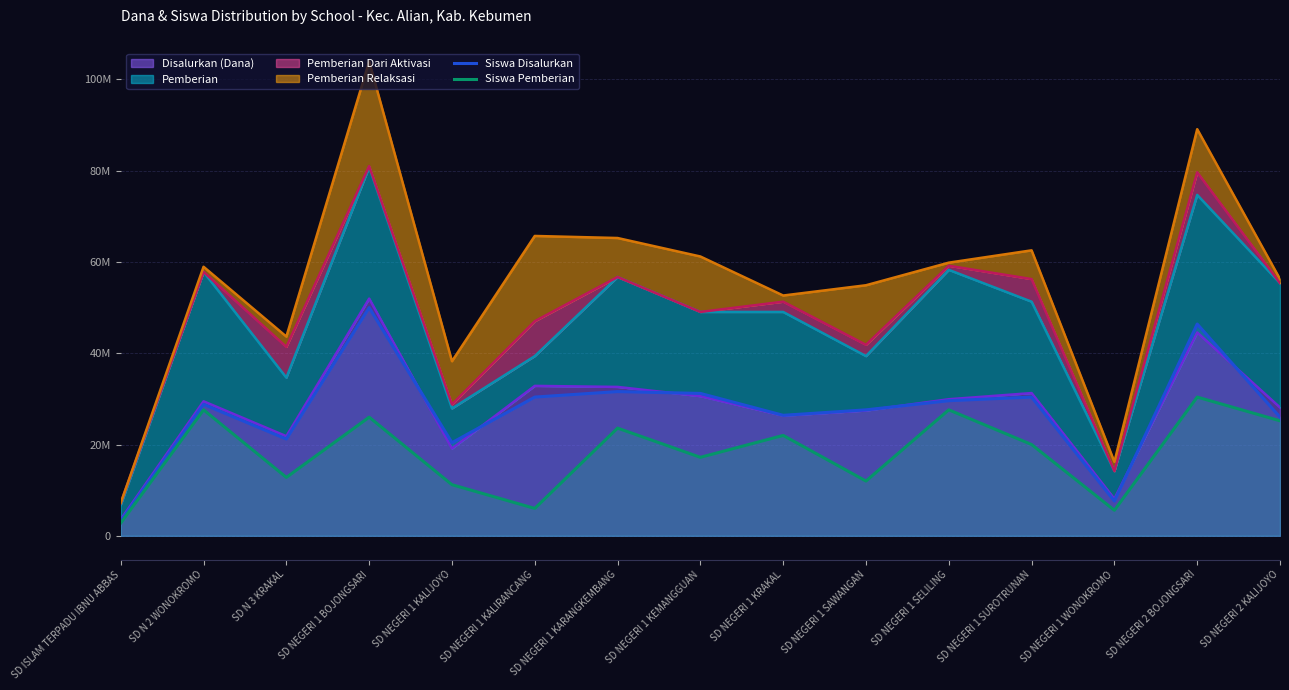

What is the value of the Siswa Disalurkan point at the 2nd from the left?

28800000